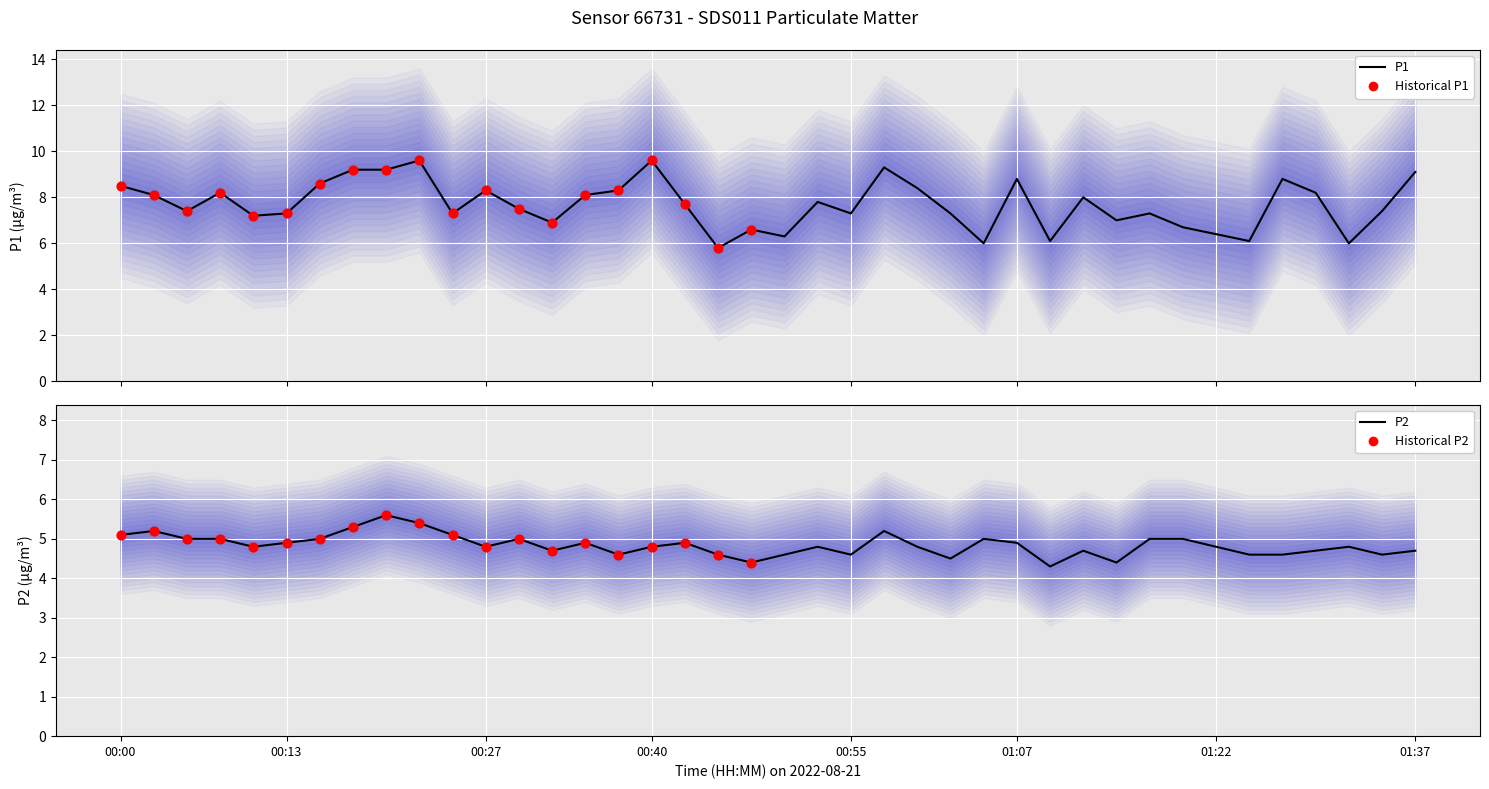

At how many categories does at least one series exceed 8?

17